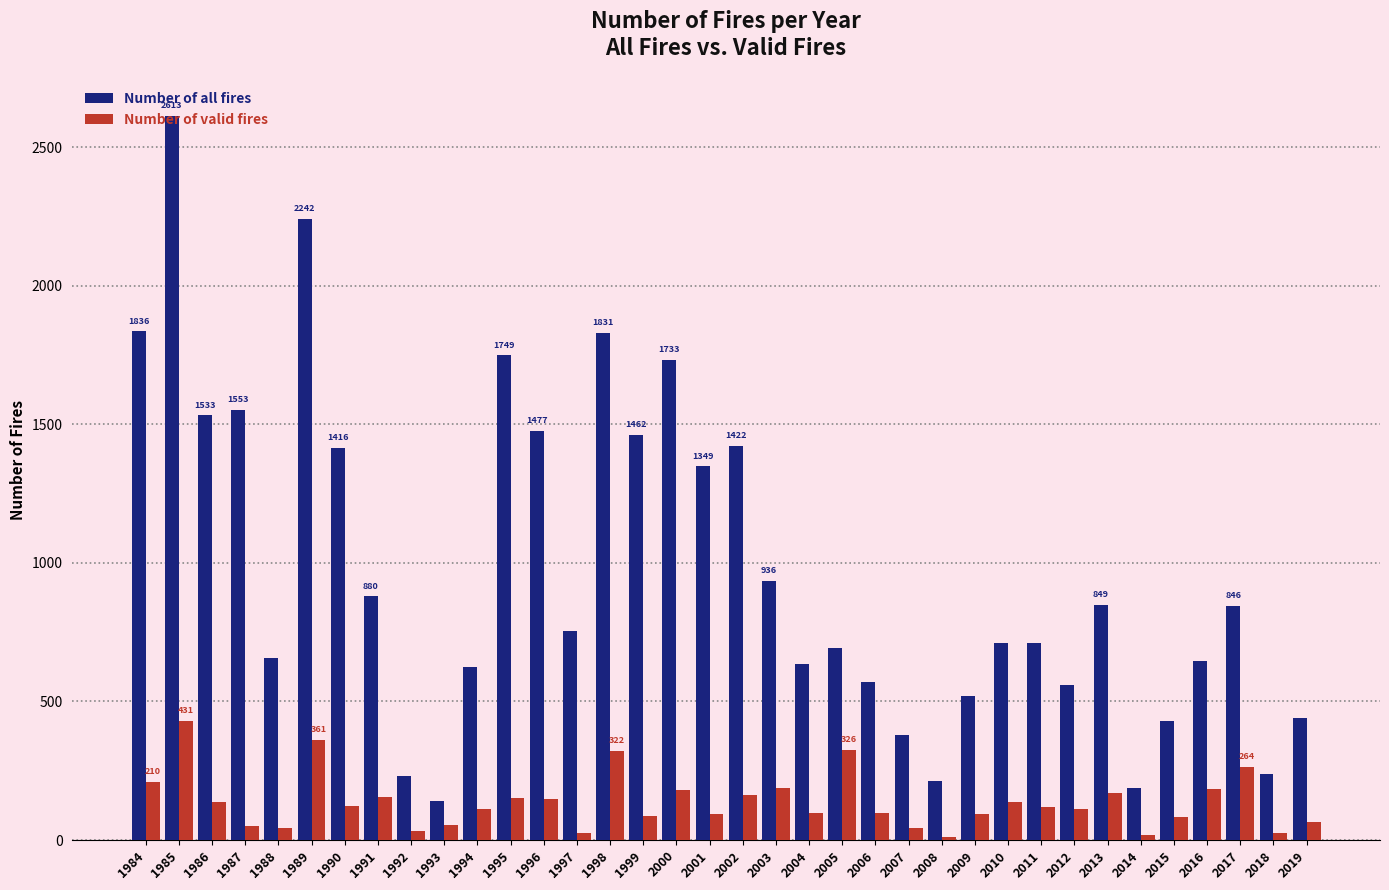

What is the greatest value displayed?

2613